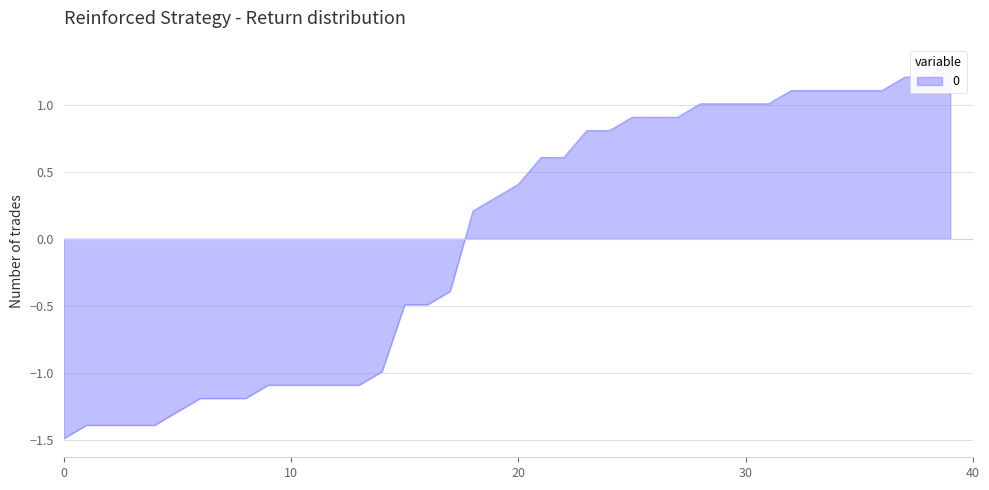

How many lines are shown in the chart?

1